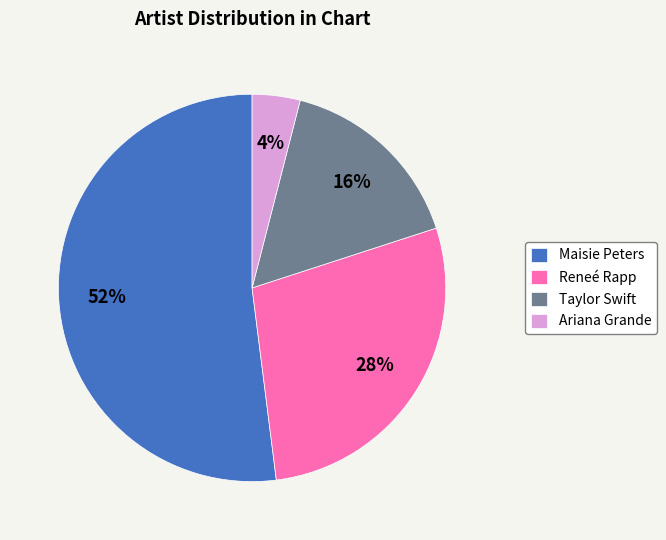

To the nearest percent, what is the combined percentage of Reneé Rapp and Maisie Peters?

80%